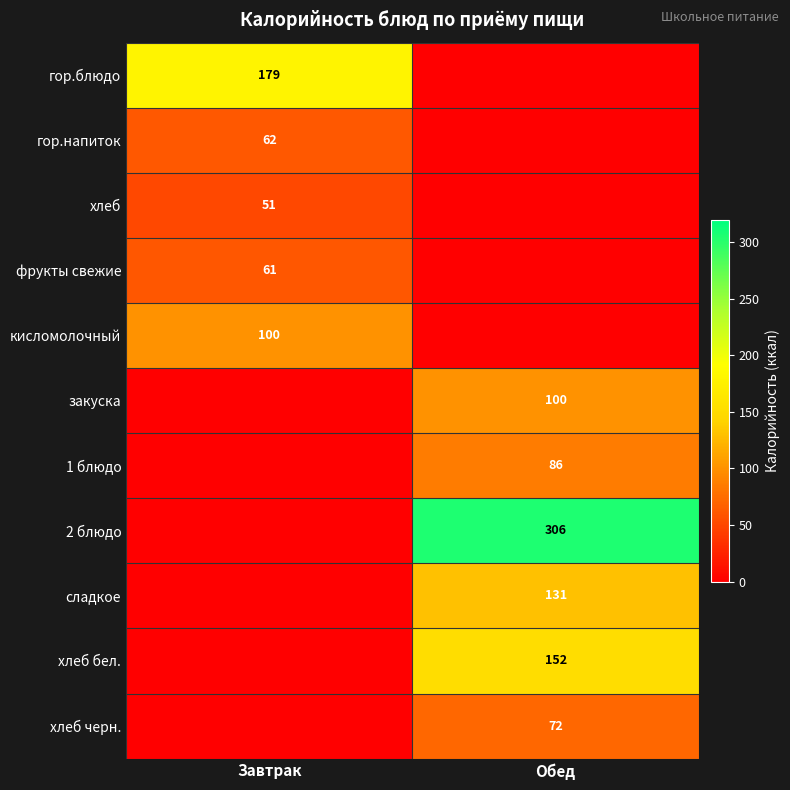

True or false: гор.блюдо has a value of 108 at Завтрак.

False